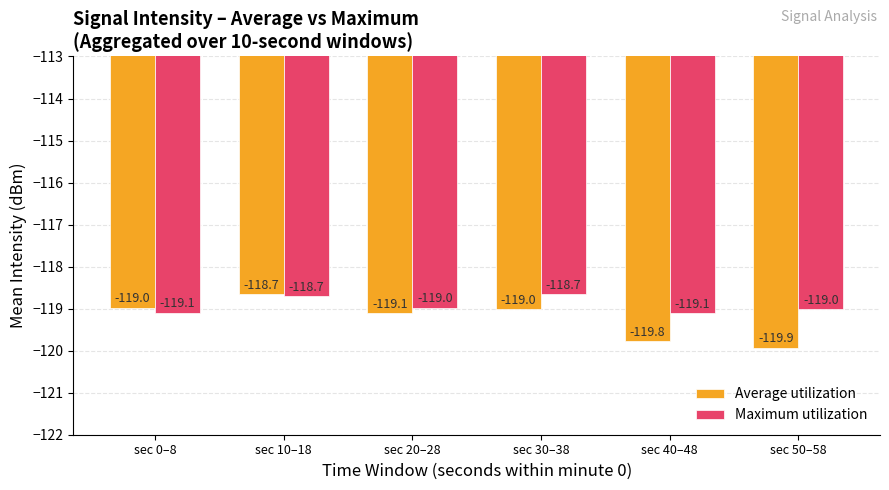

Which series has the largest range (max minus min)?

Average utilization